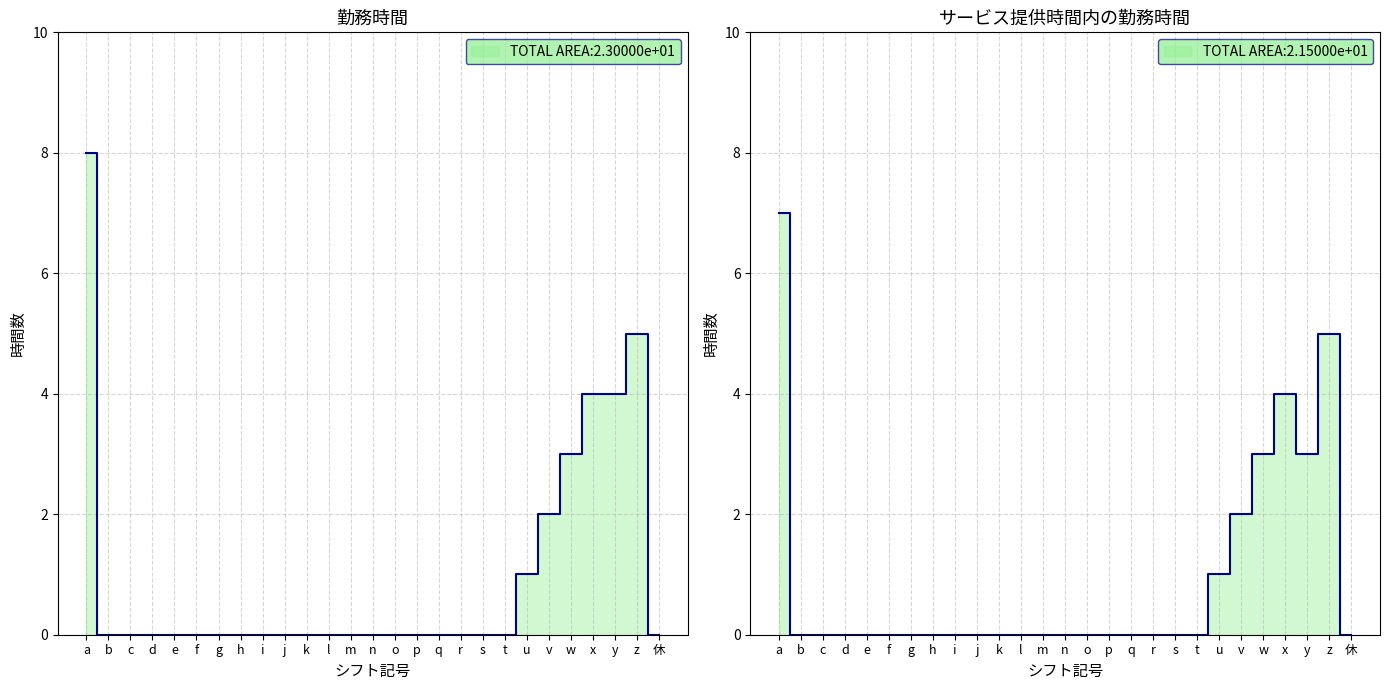

Which has a higher value, k or p?

k